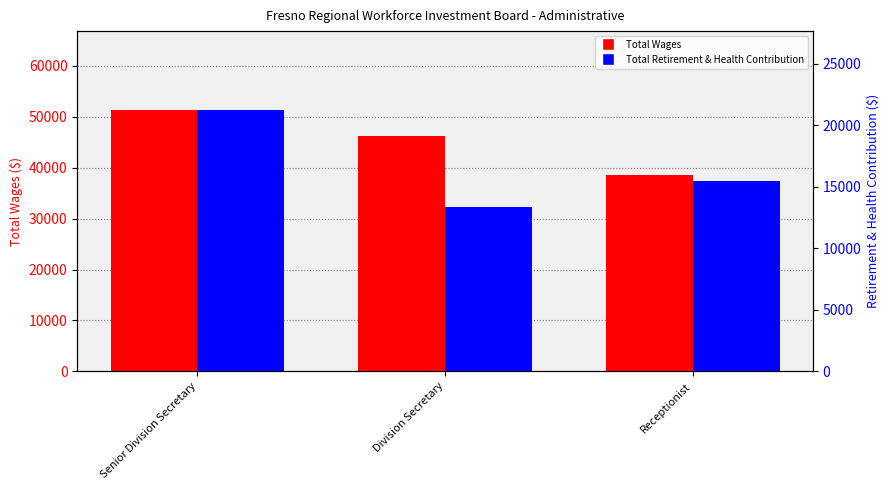

The value of Total Wages at Senior Division Secretary is 72360. True or false?

False